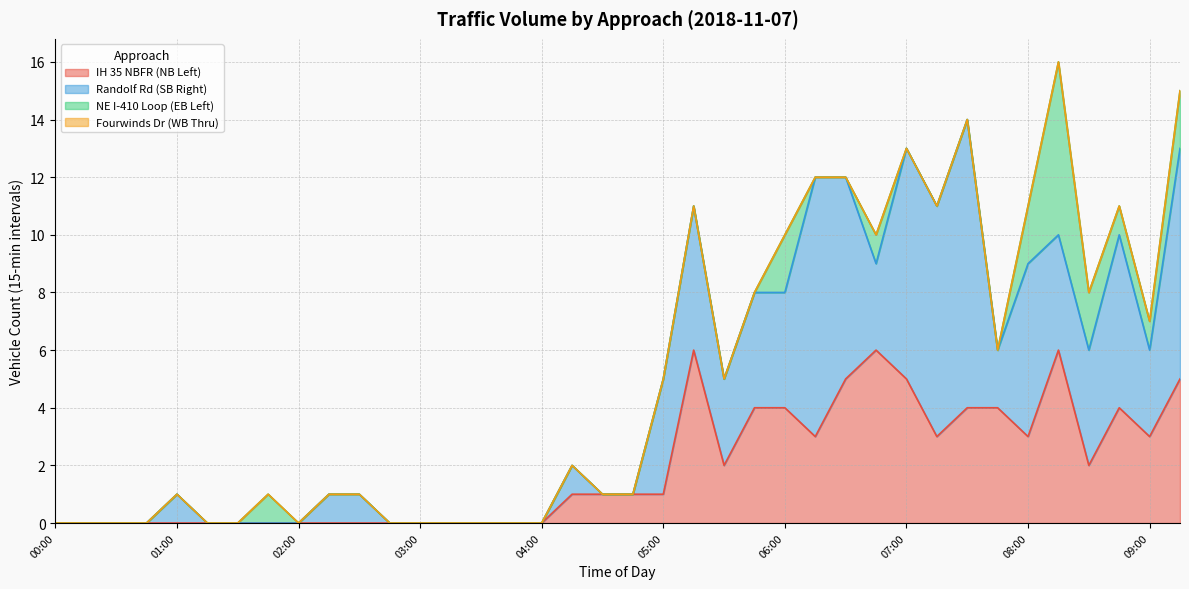

What position from the left is 00:00?

1